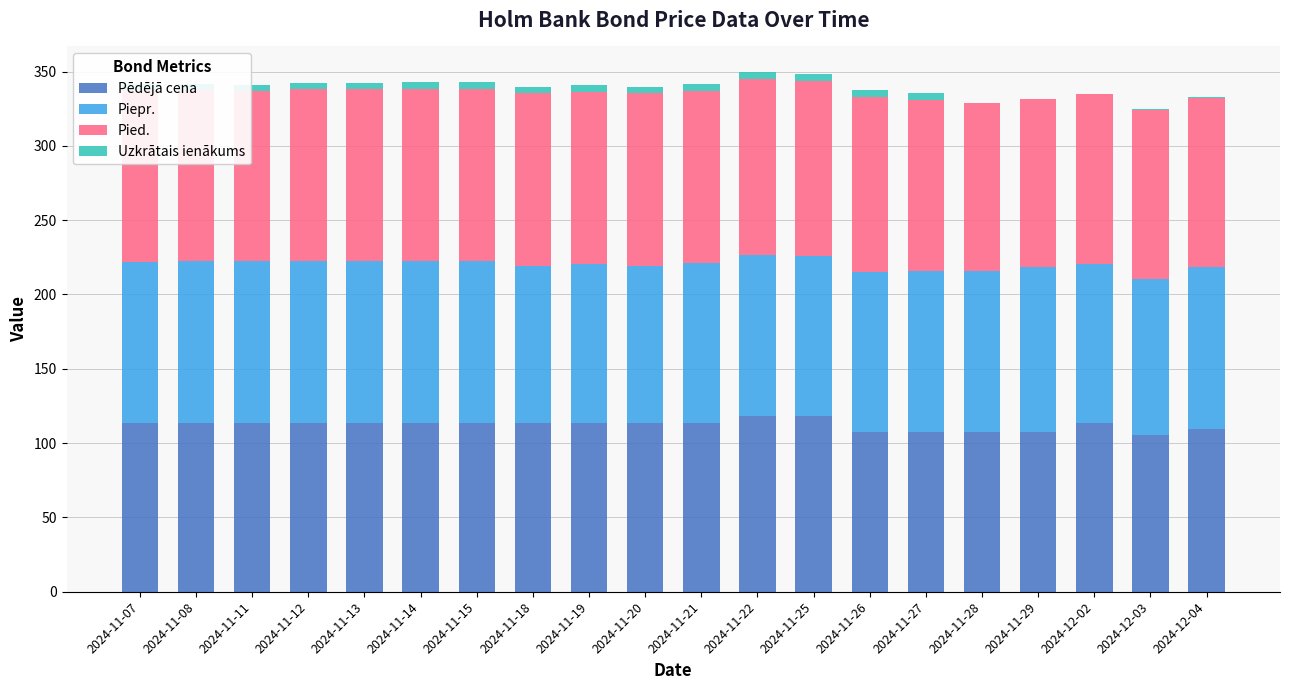

What is the highest value of the Pēdējā cena series?

118.4